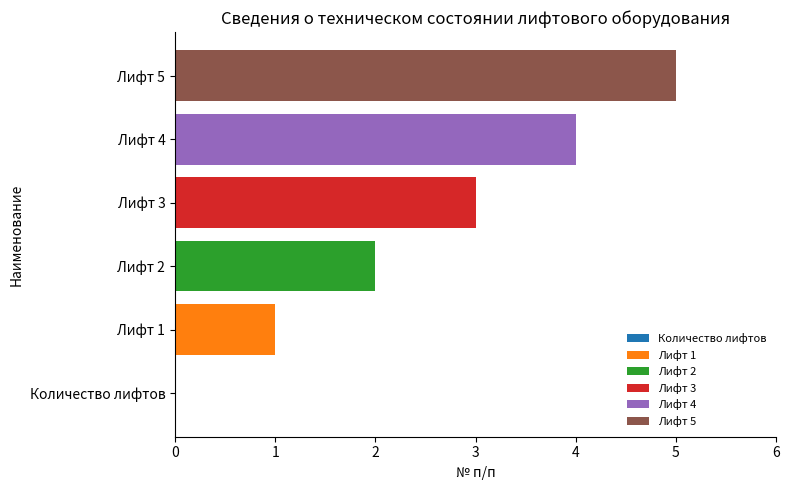

How many distinct data groups are displayed?

5